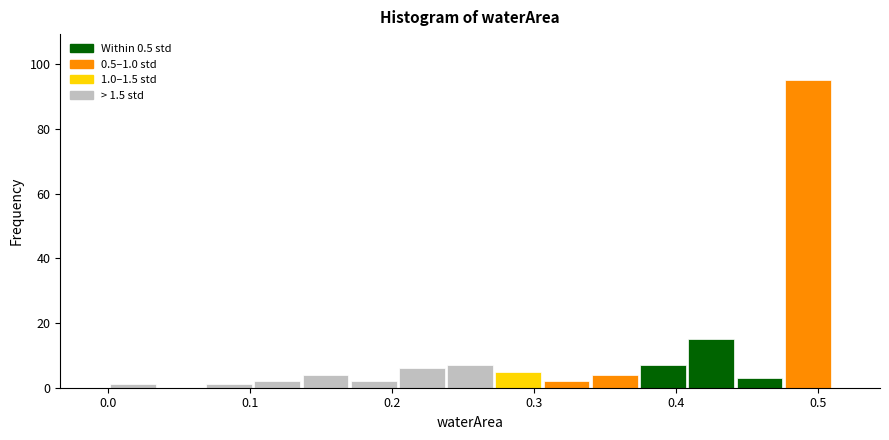

Read against the x-axis, roughly where is the centre of the tallest bar?

0.49